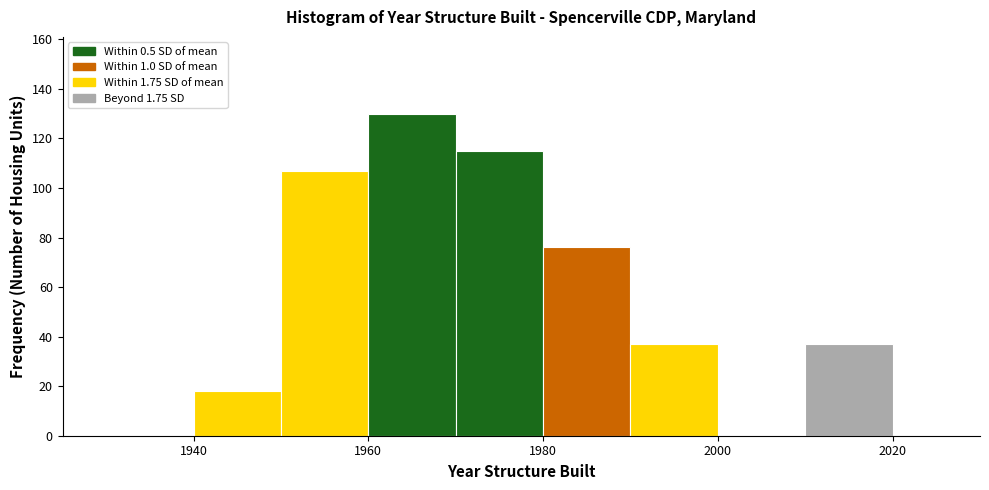

Read against the x-axis, roughly where is the centre of the tallest bar?

1966